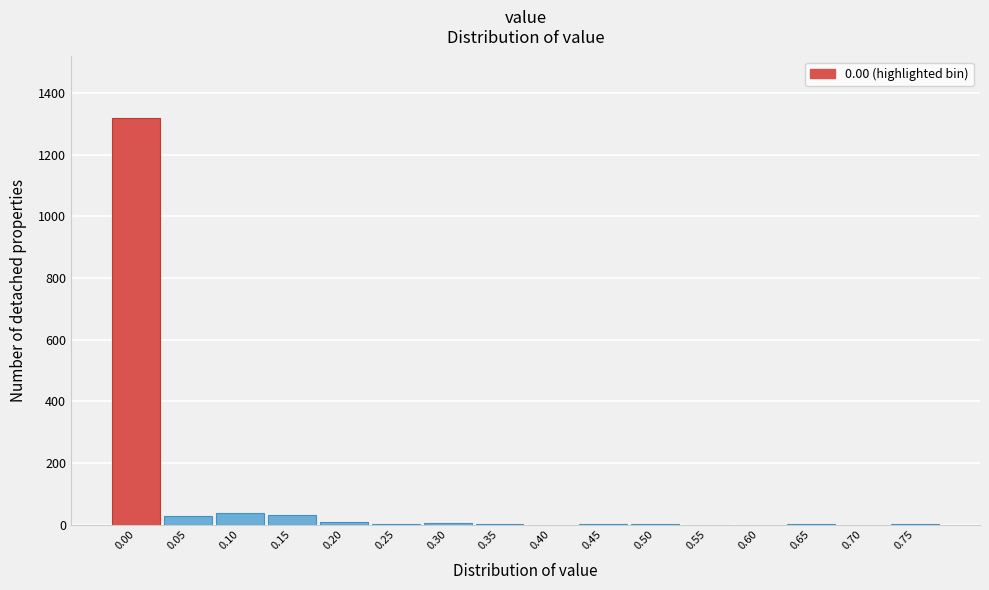

Between 0.15 and 0.55, which is larger?

0.15